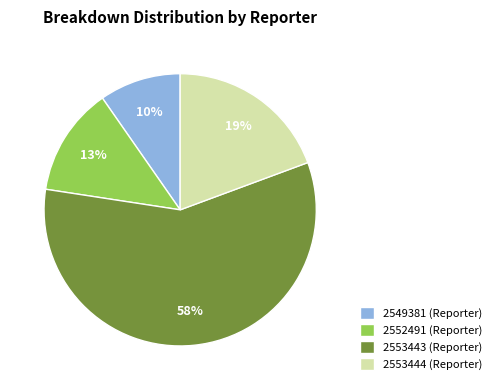

Which category has the biggest portion of the pie?

2553443